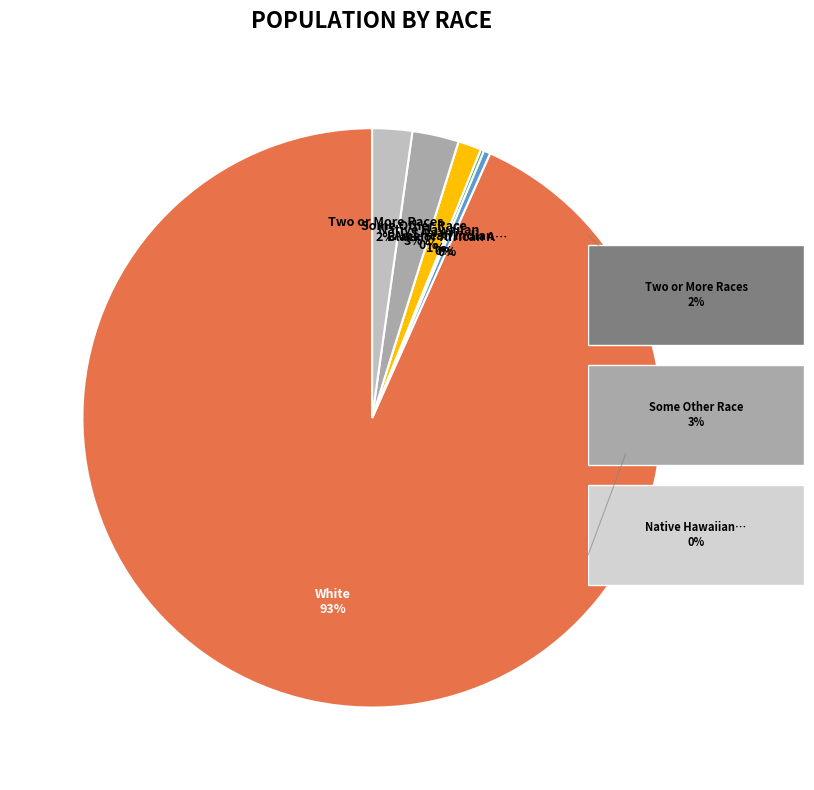

Combined, do Black or African American alone and Two or More Races account for over 50%?

No